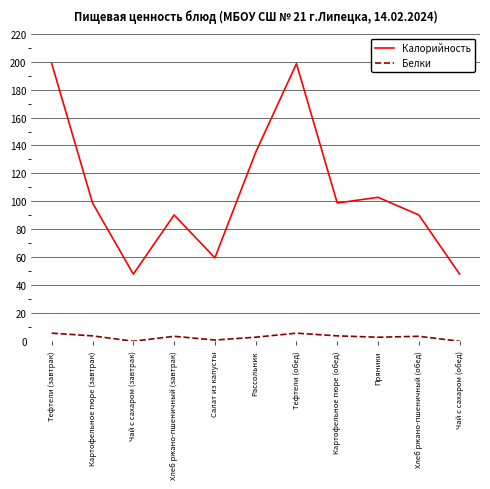

At how many categories does at least one series exceed 113?

3